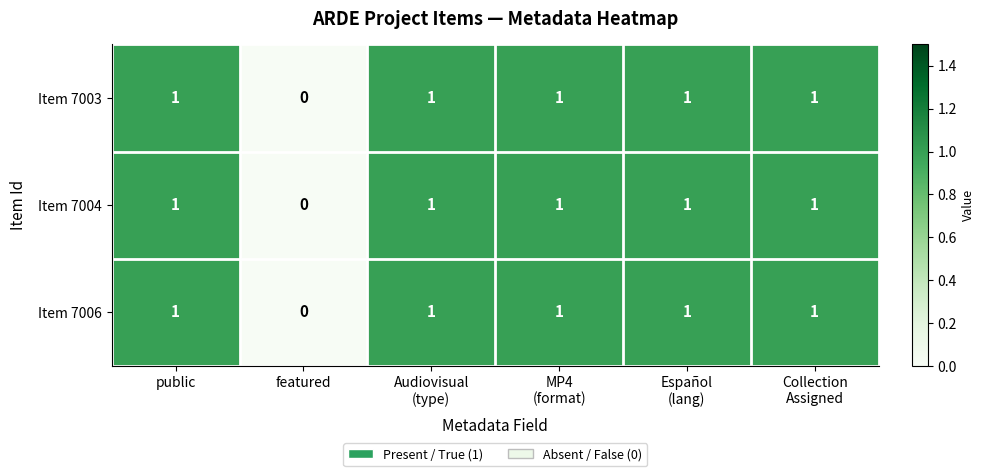

What is the sum of all Item 7004 values?

5